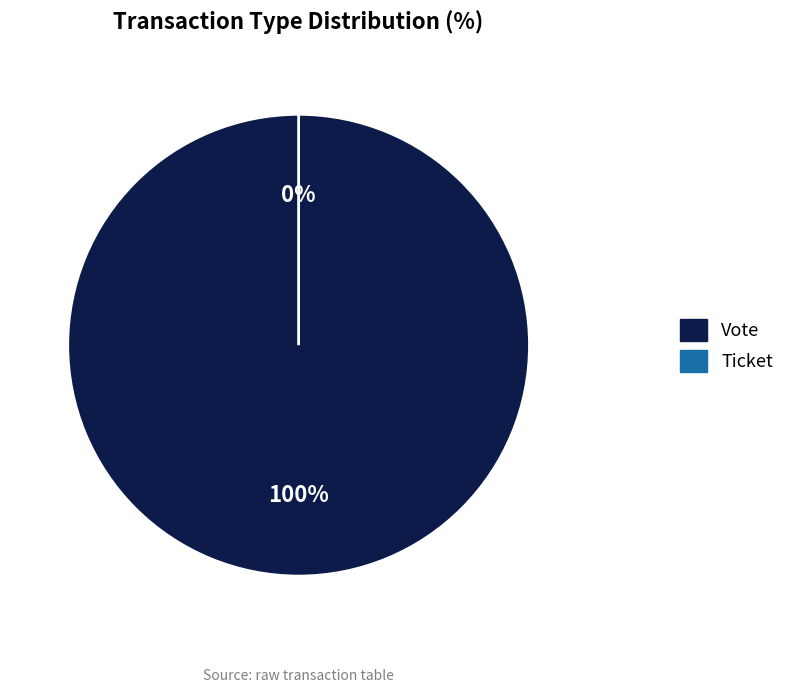

Count the number of slices in the pie.

2